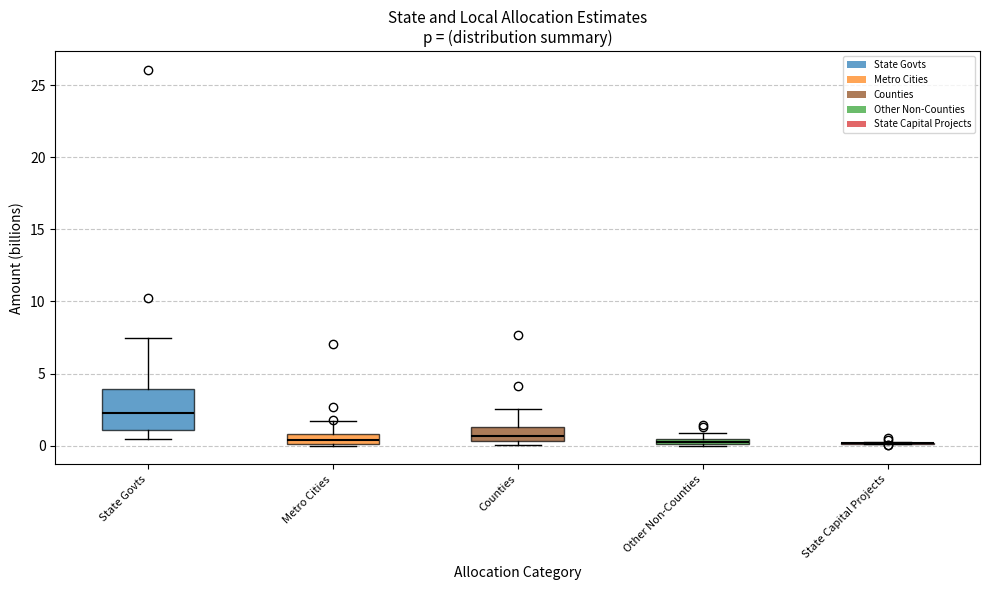

Comparing the boxes themselves (not the whiskers), which one is the tallest?

State Govts